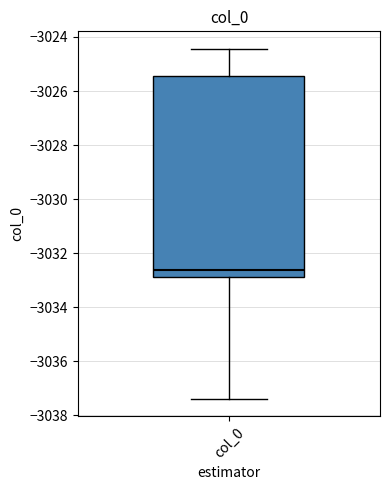

Read this box plot against the y-axis: the position of the median line, the range covered by the box, and the ends of both whiskers. The values are not printed on the chart, so give them approximately, as read against the axis.

median -3032.6, box -3032.8 to -3025.4, whiskers -3037.4 to -3024.4